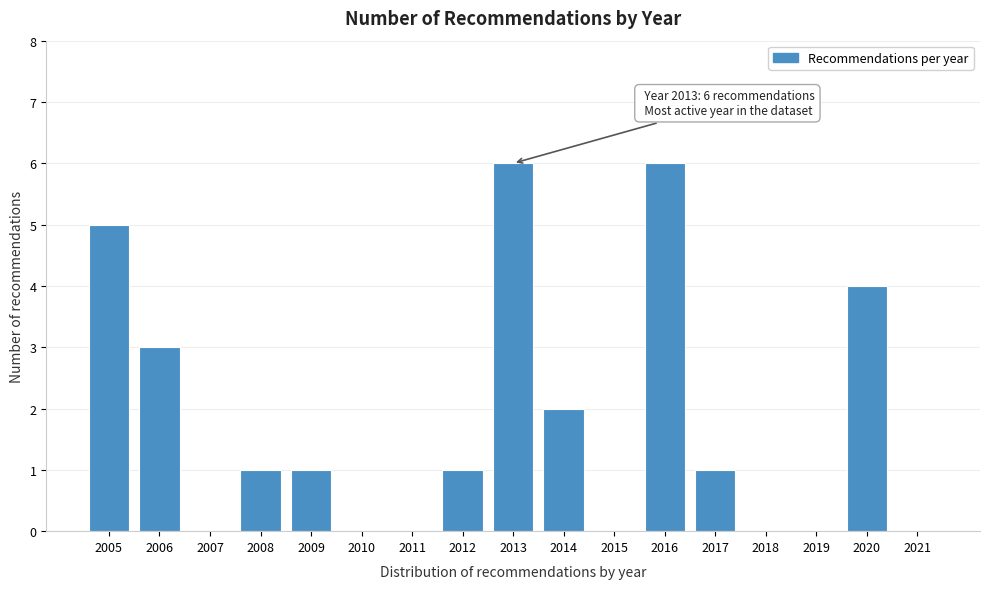

Reading left to right, transcribe all the data shown in this chart.

2005=5	2006=3	2007=0	2008=1	2009=1	2010=0	2011=0	2012=1	2013=6	2014=2	2015=0	2016=6	2017=1	2018=0	2019=0	2020=4	2021=0